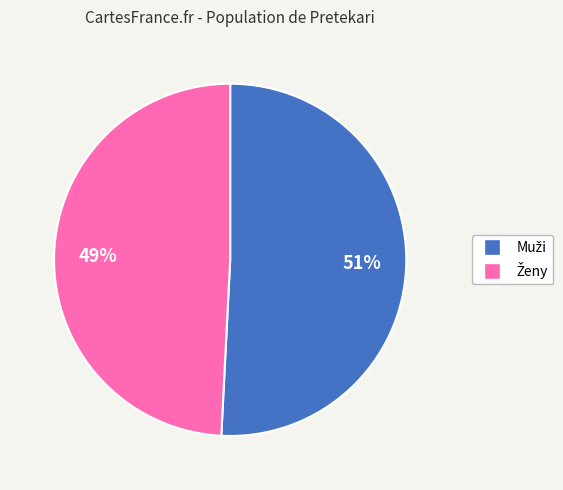

To the nearest percent, what is the average slice percentage?

50%